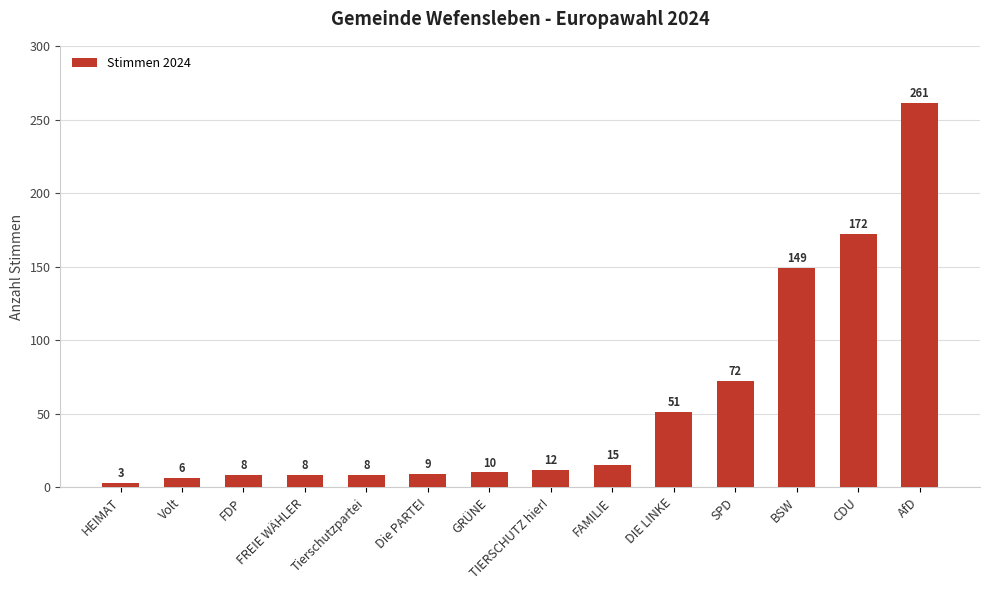

What is the sum of all values?

784